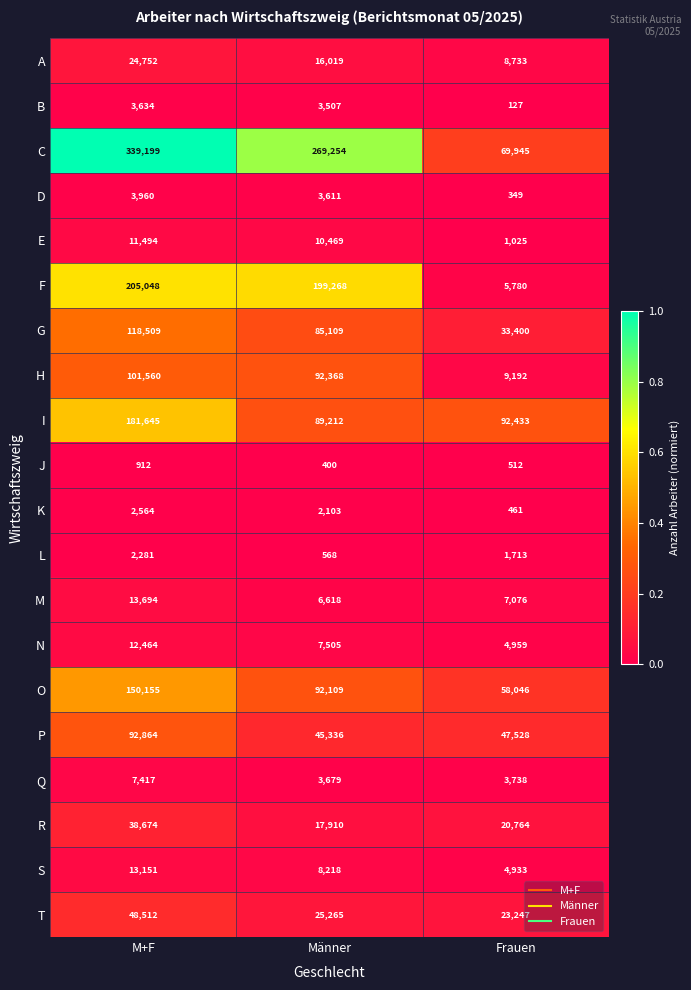

At Frauen, list the series in order from largest to smallest.

I, C, O, P, G, T, R, H, A, M, F, N, S, Q, L, E, J, K, D, B